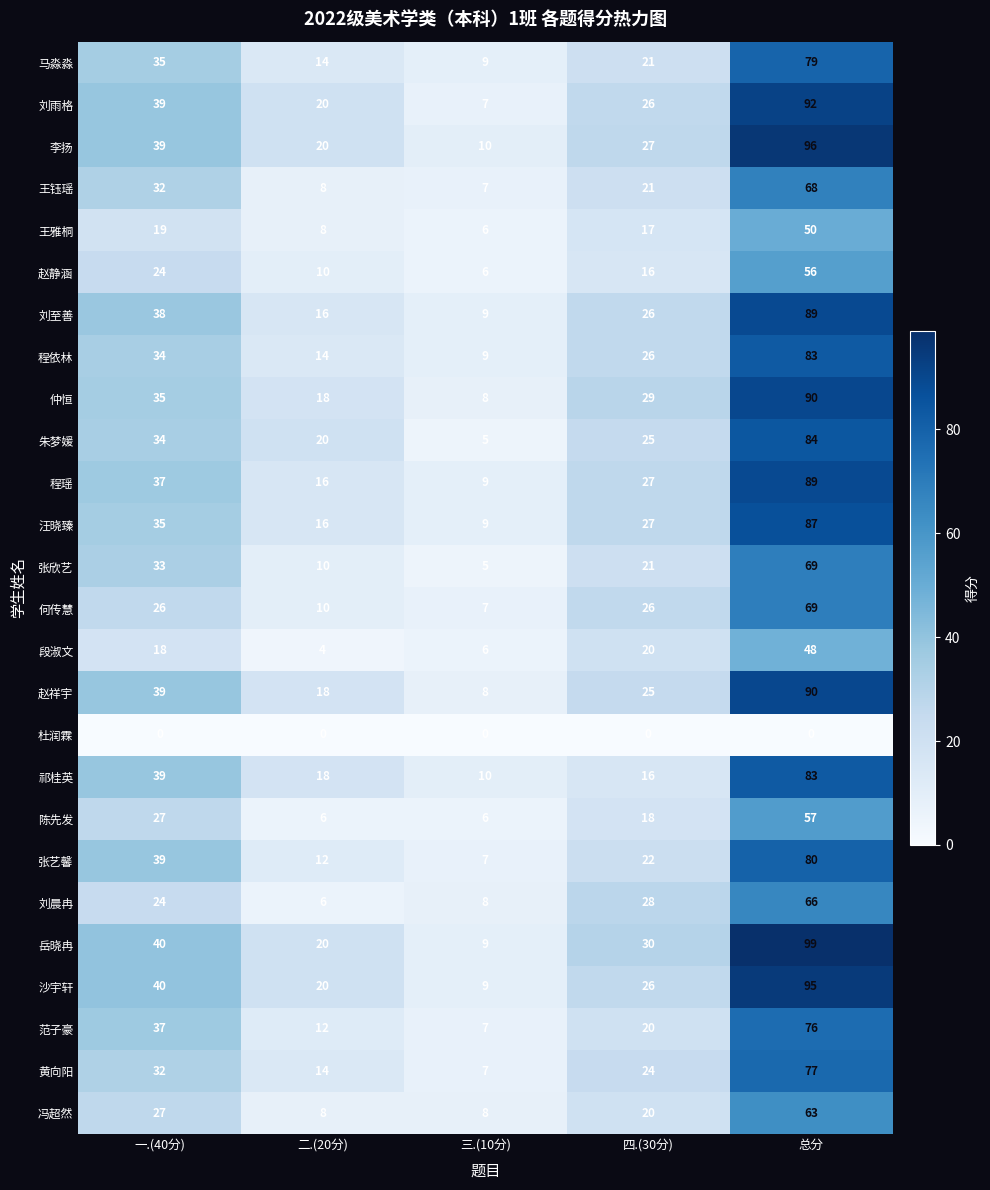

What is the sum of all 岳晓冉 values?

198